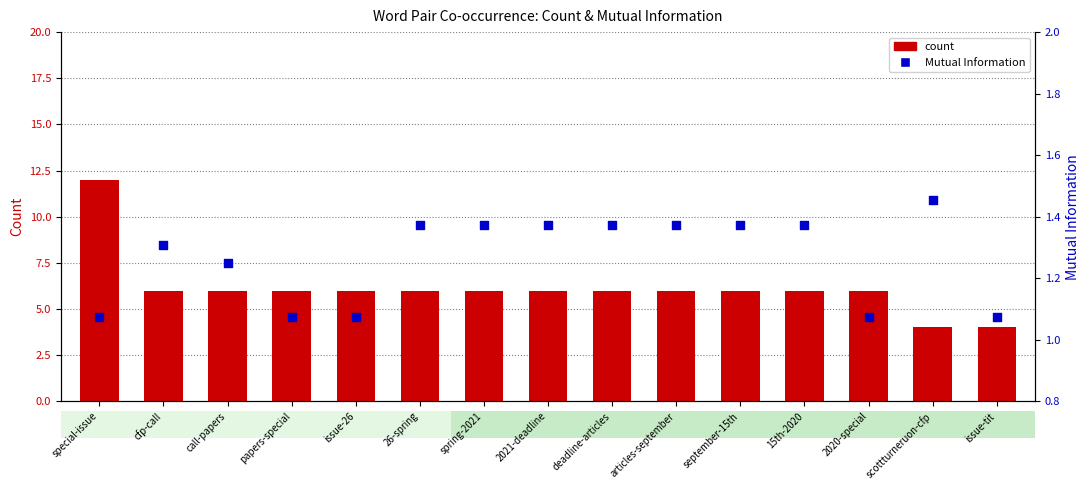

What is the total value across all series at 2021-deadline?

7.4